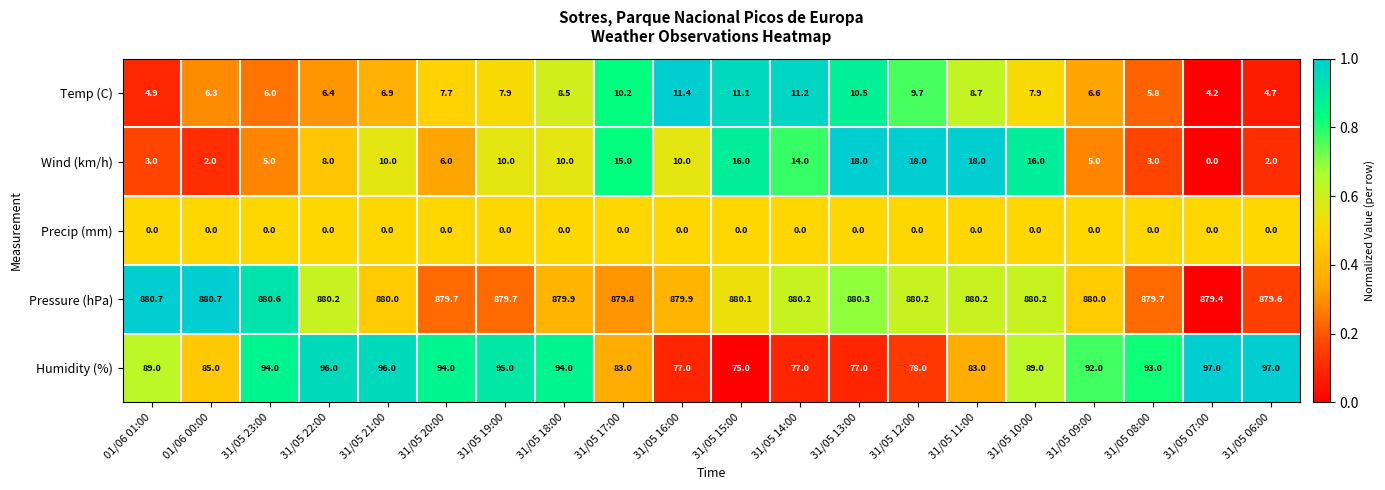

Is the value of Temp (C) at 31/05 20:00 greater than the value of Humidity (%) at 31/05 07:00?

No